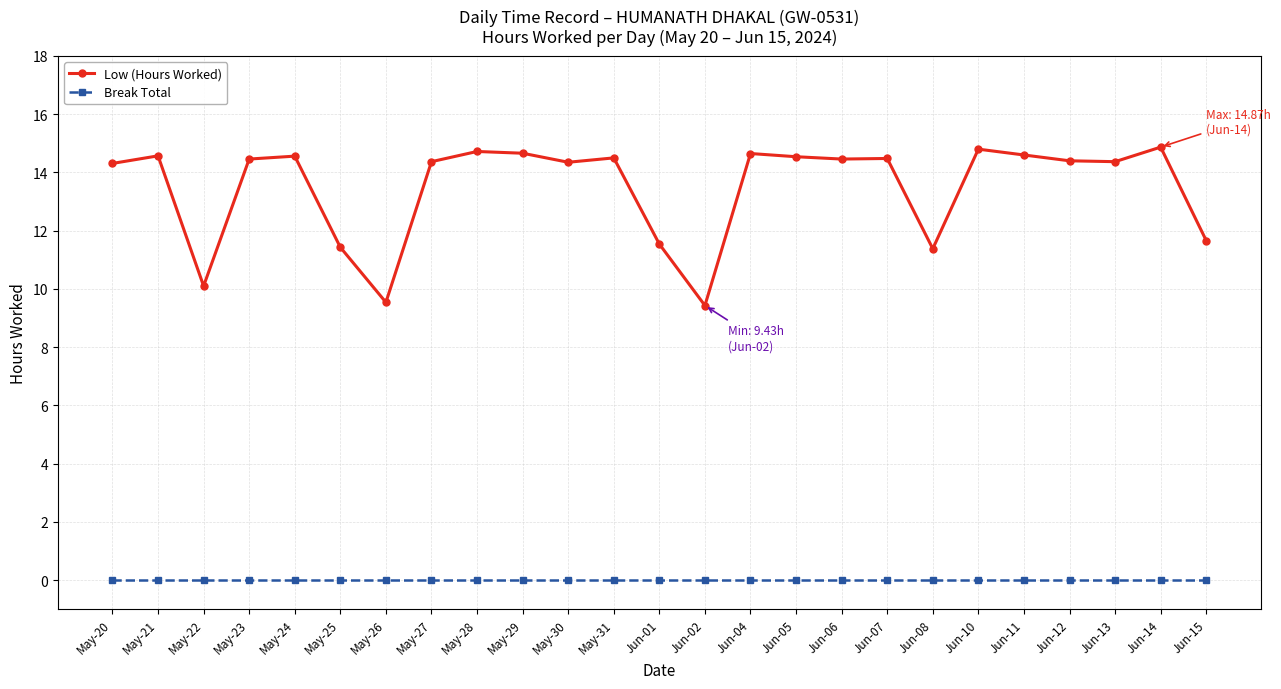

What is the total value across all series at Jun-02?

9.4